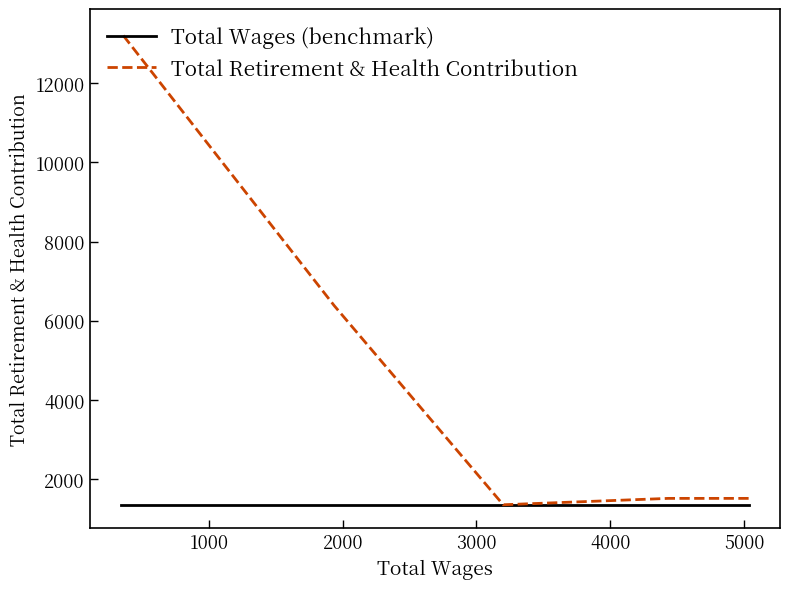

What is the value of the Total Wages (benchmark) point at the 4th from the left?

1353